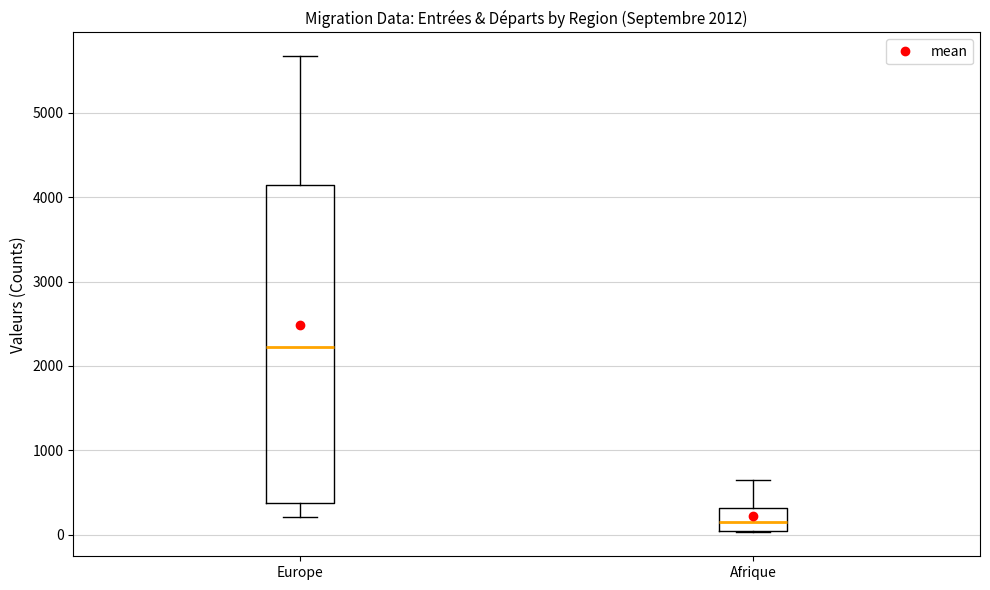

Which box has the highest median line?

Europe